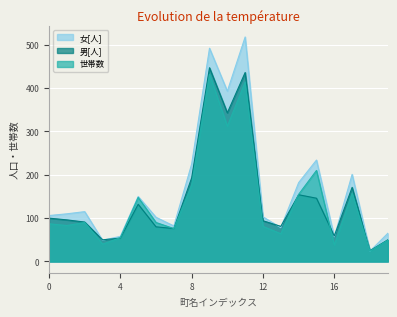

Which series has the largest total across all categories?

女[人]